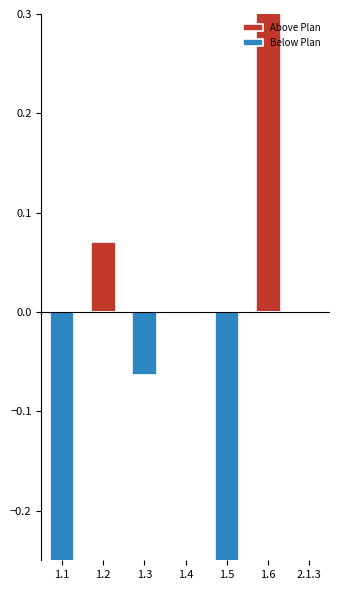

What is the sum of all Below Plan values?

-1.4